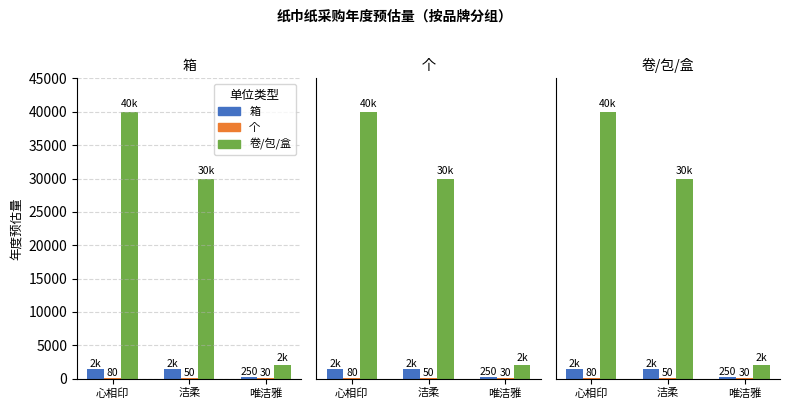

Is it true that 个 equals 19 at 洁柔?

False